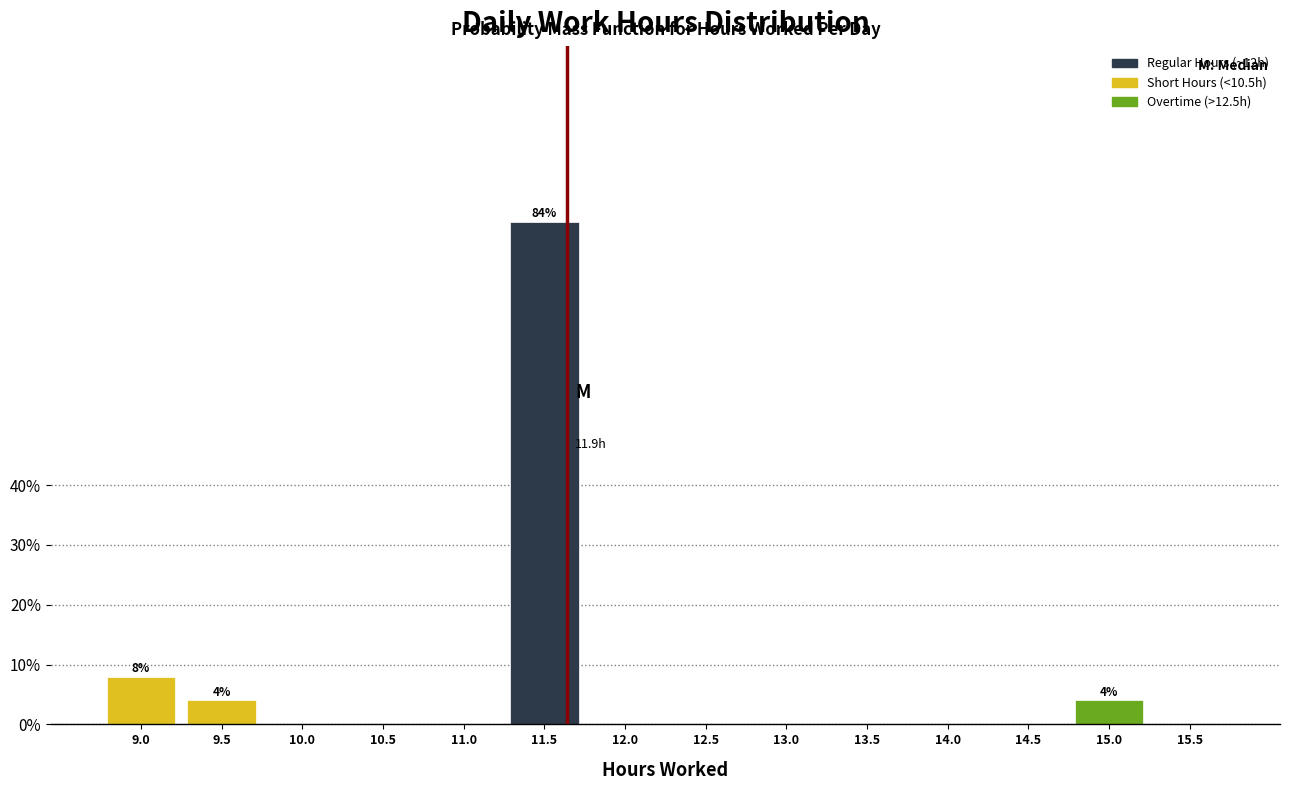

Reading left to right, what are all the values shown in this chart?

9.0=8	9.5=4	10.0=0	10.5=0	11.0=0	11.5=84	12.0=0	12.5=0	13.0=0	13.5=0	14.0=0	14.5=0	15.0=4	15.5=0